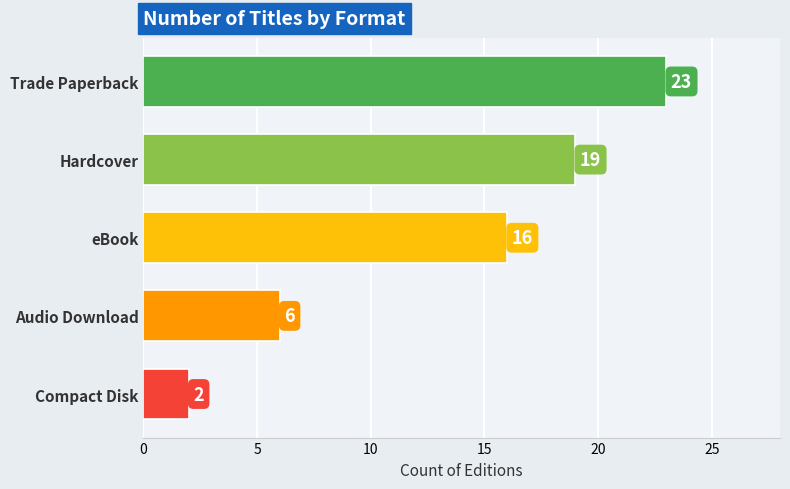

Reading top to bottom, list all the values displayed in this chart.

Trade Paperback=23	Hardcover=19	eBook=16	Audio Download=6	Compact Disk=2